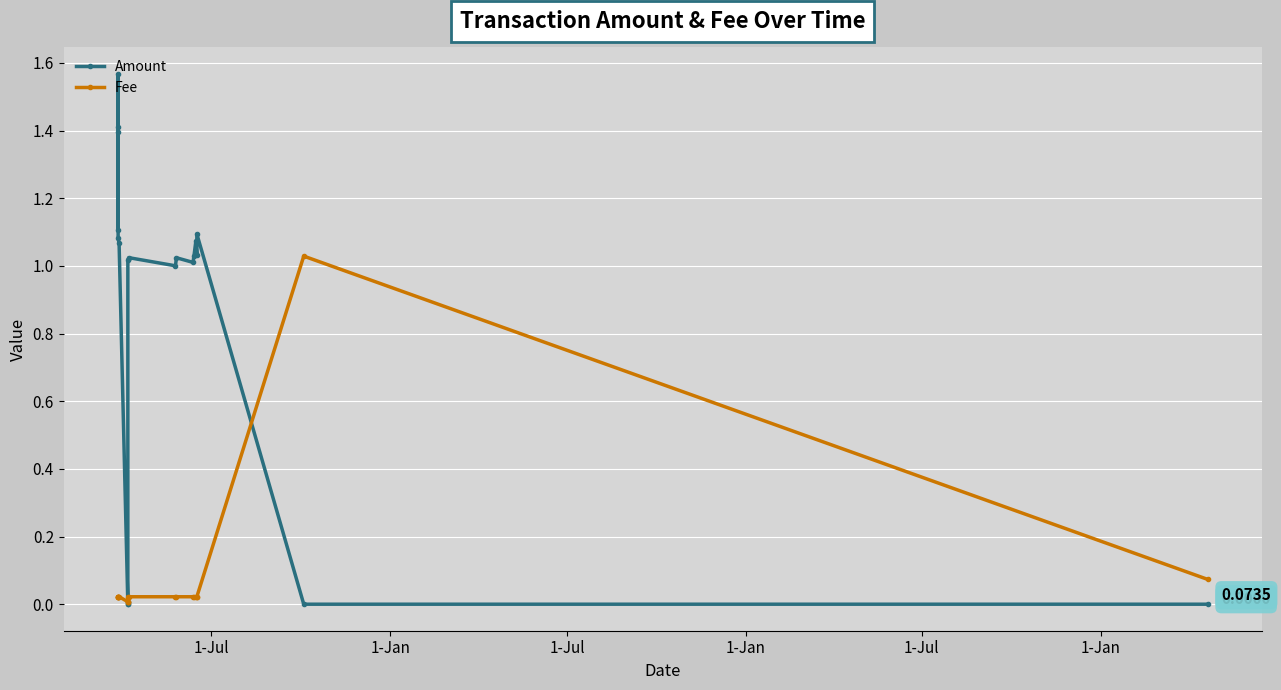

After their last crossing, which series has the higher values: Fee or Amount?

Fee